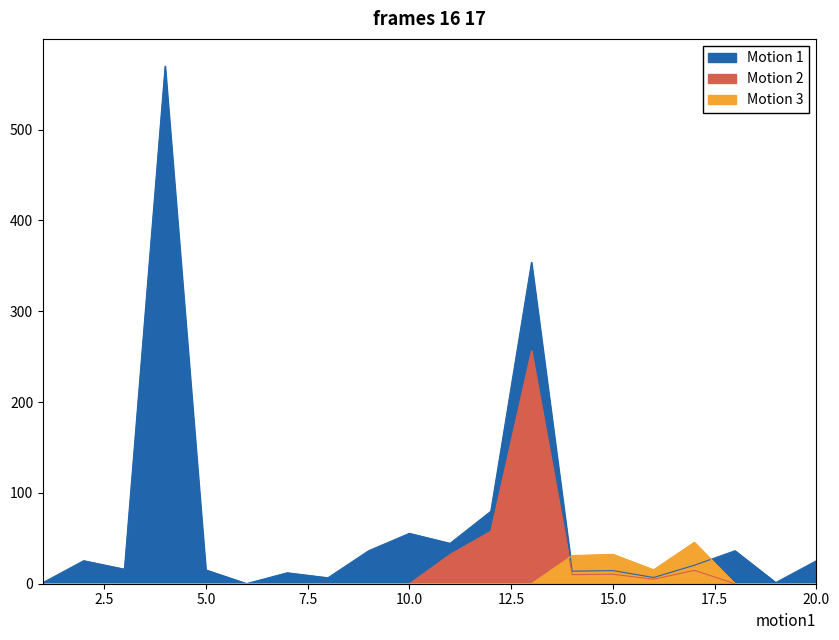

Which series has the largest range (max minus min)?

Motion 1